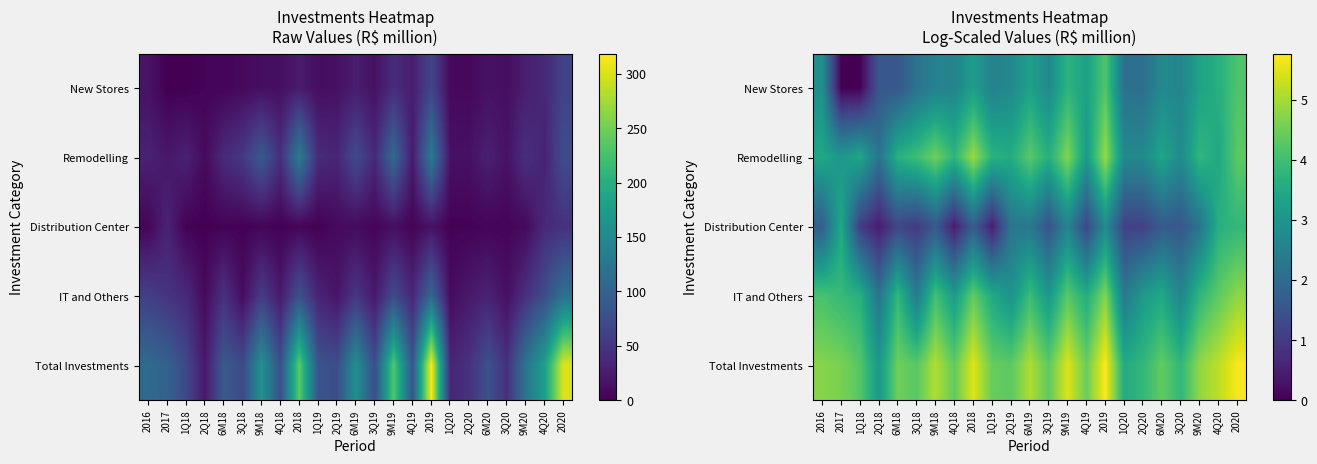

What is the sum of the New Stores values at 3Q19 and 2017?

2.7